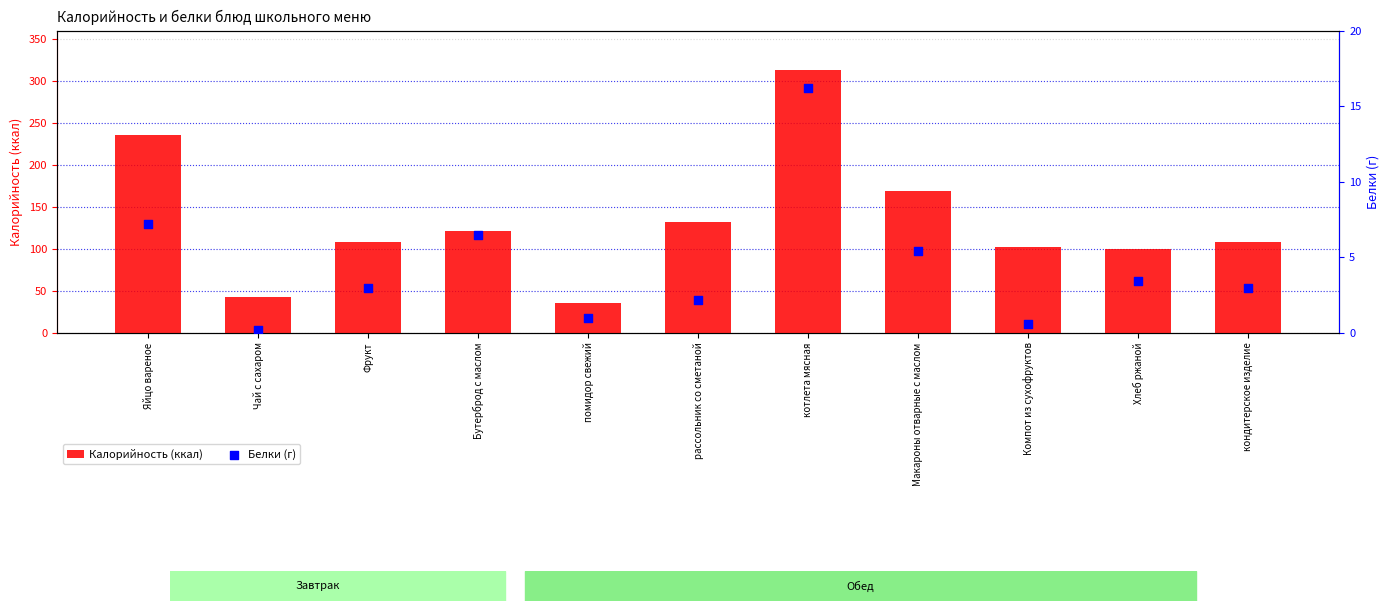

At how many categories does at least one series exceed 173?

2